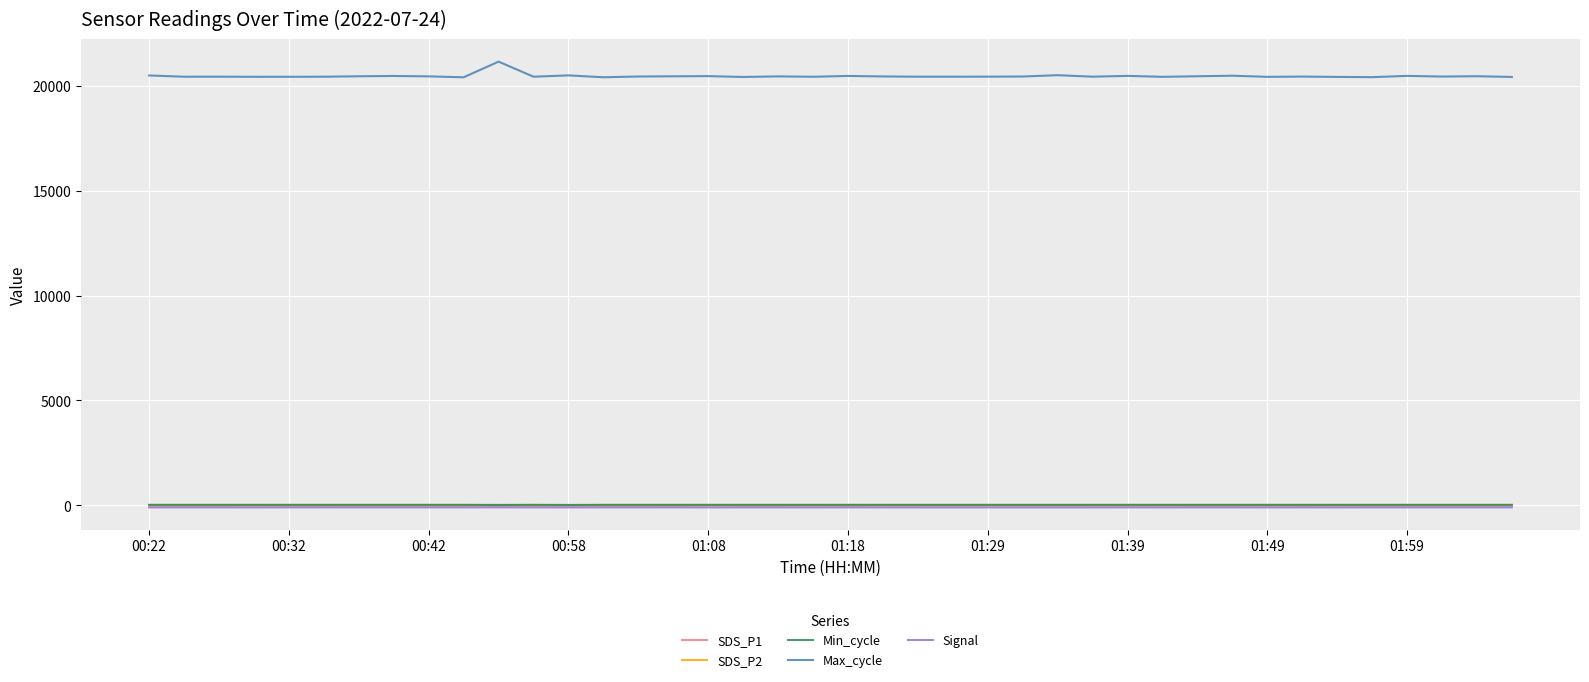

True or false: Signal and SDS_P1 cross at least once.

False